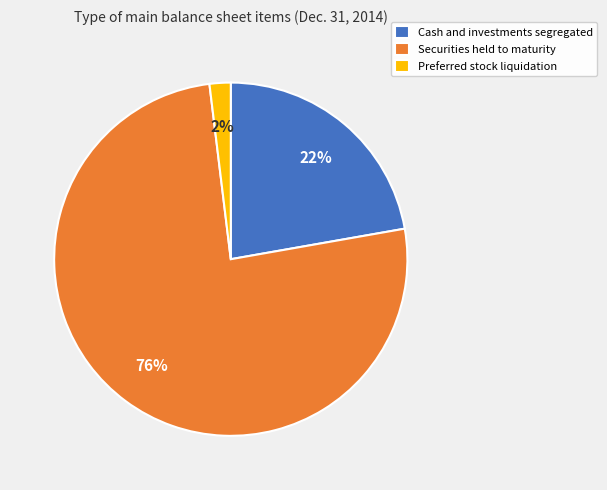

Do Securities held to maturity and Cash and investments segregated together represent more than half of the pie?

Yes